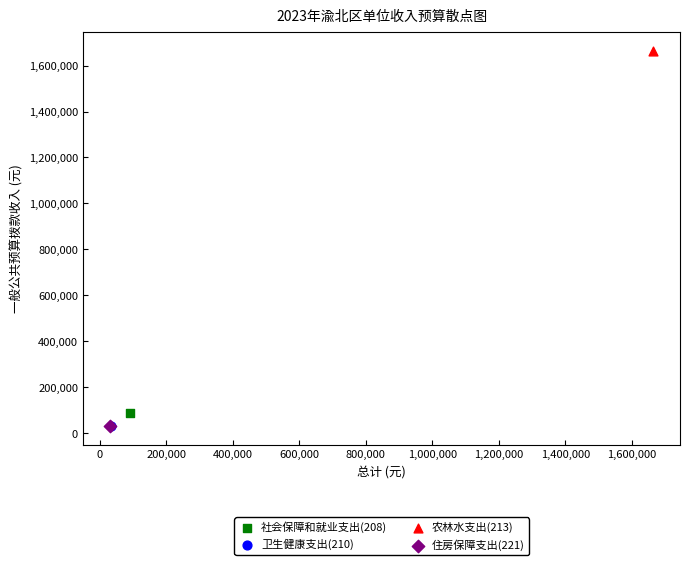

What are all the series names shown in the legend?

社会保障和就业支出(208), 卫生健康支出(210), 农林水支出(213), 住房保障支出(221)